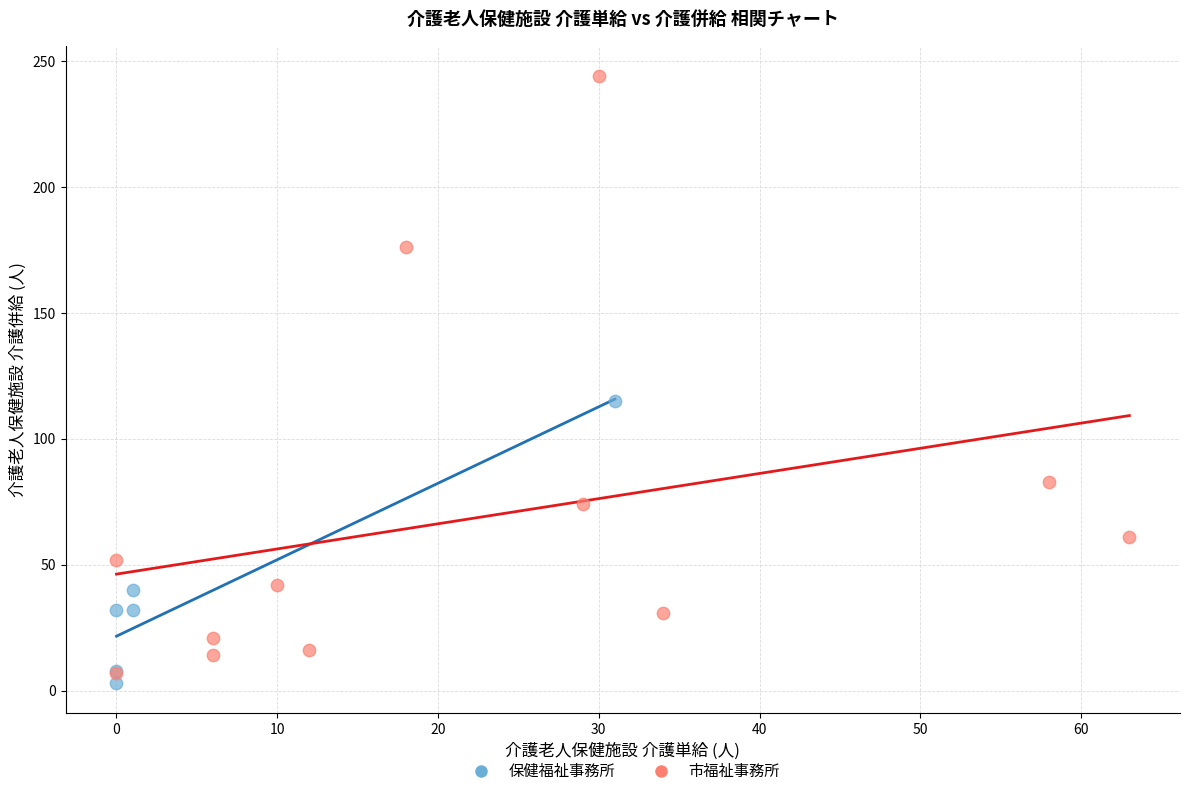

Which series contains the lowest Y value?

保健福祉事務所